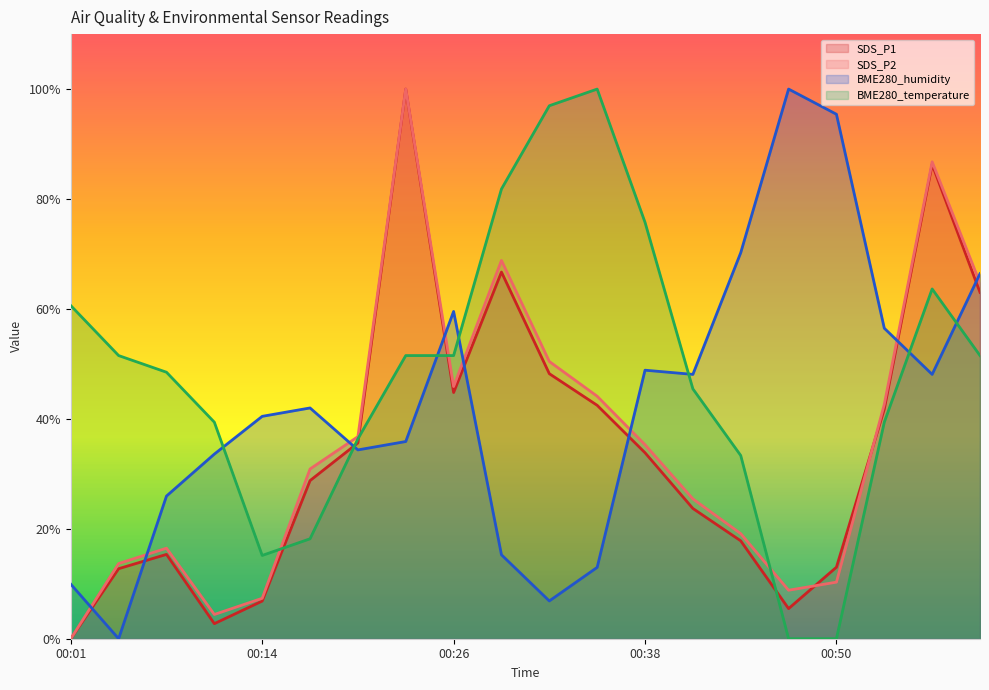

Which series has the largest range (max minus min)?

SDS_P1